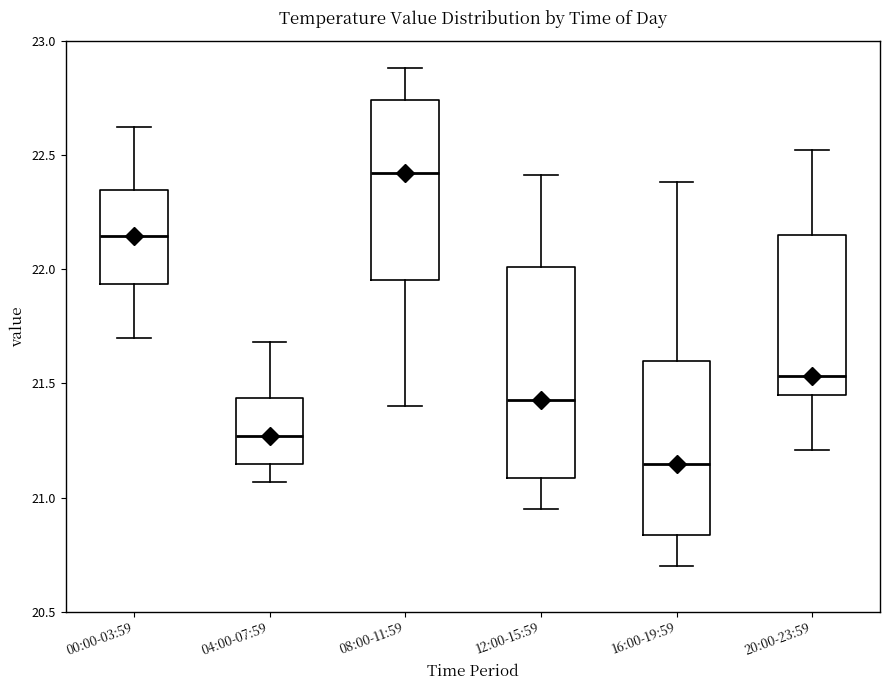

Reading left to right, transcribe this box plot: for each box, give where its median line is, the range the box spans, and where its two whiskers end, as read against the y-axis. The values are not printed on the chart, so give them approximately, as read against the axis.

00:00-03:59: median 22.15, box 21.95 to 22.35, whiskers 21.70 to 22.60
04:00-07:59: median 21.25, box 21.15 to 21.45, whiskers 21.05 to 21.70
08:00-11:59: median 22.40, box 21.95 to 22.75, whiskers 21.40 to 22.90
12:00-15:59: median 21.45, box 21.10 to 22.00, whiskers 20.95 to 22.40
16:00-19:59: median 21.15, box 20.85 to 21.60, whiskers 20.70 to 22.40
20:00-23:59: median 21.55, box 21.45 to 22.15, whiskers 21.20 to 22.50